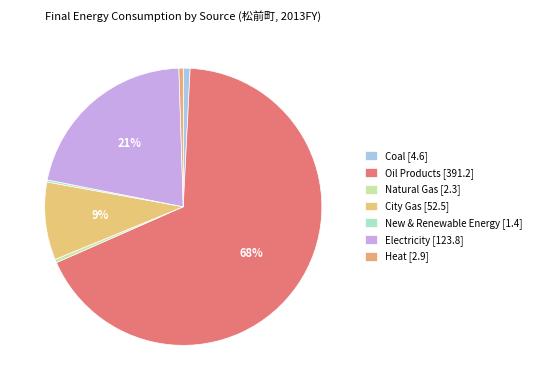

To the nearest percent, what is the difference between the Natural Gas [2.3] and City Gas [52.5] slice percentages?

9%